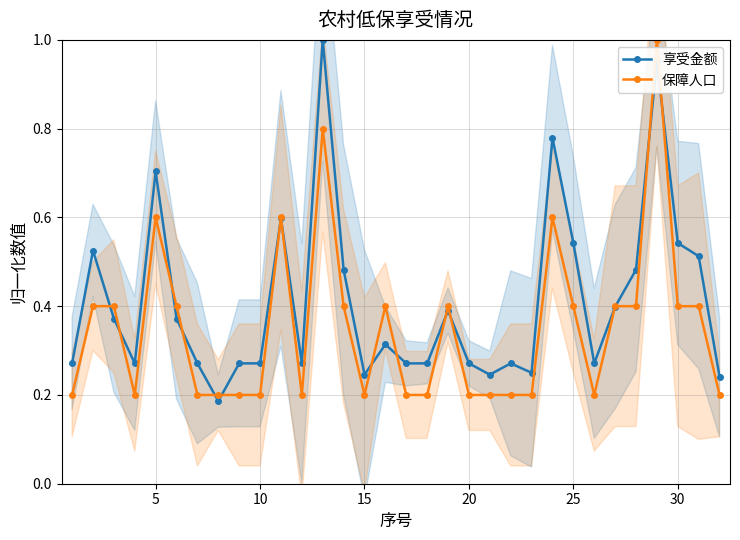

True or false: 享受金额 has more than 0 points higher than both neighbors.

True